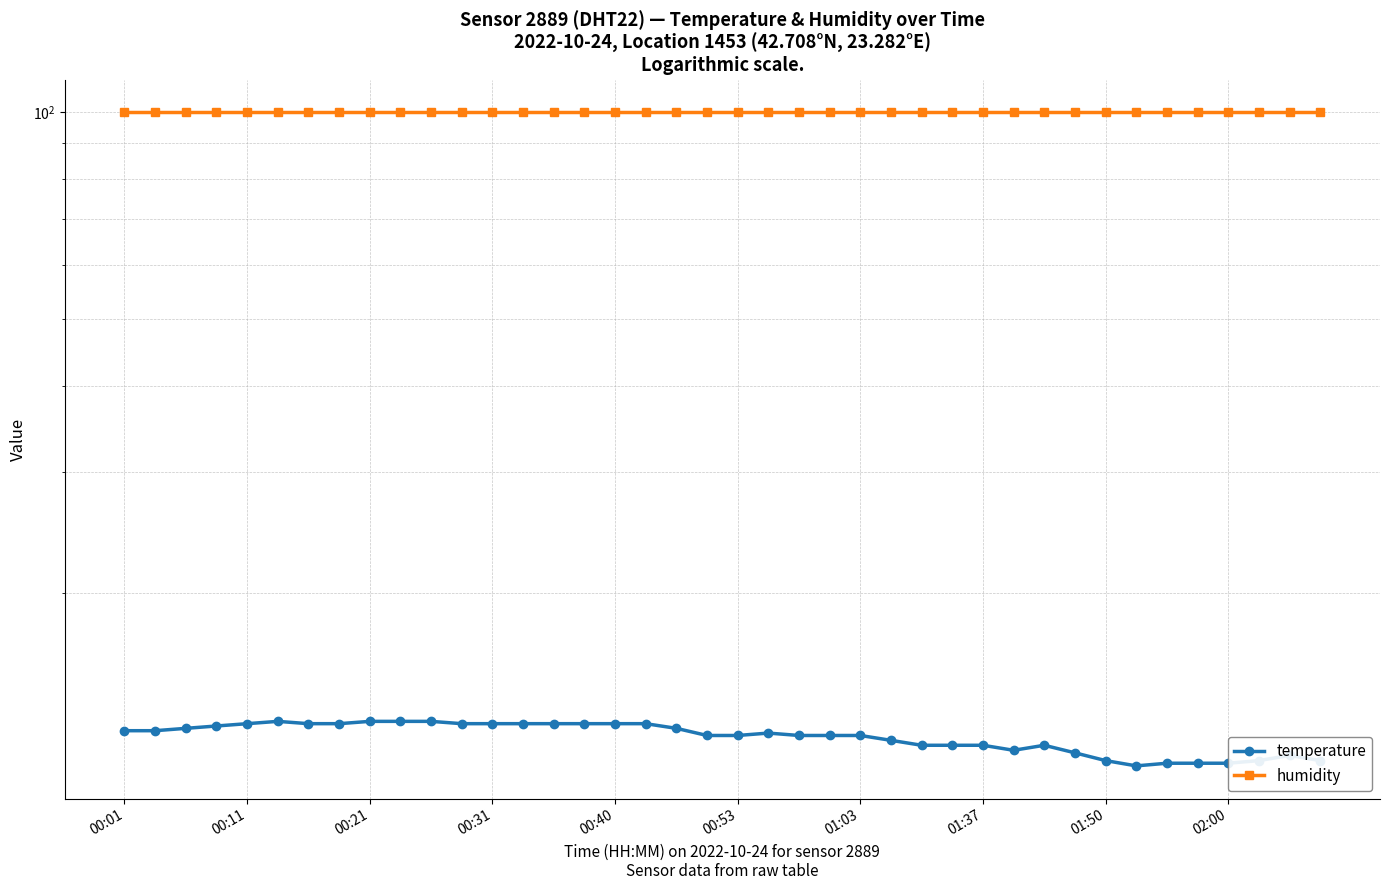

What is the sum of the temperature values at 34 and 36?

22.6